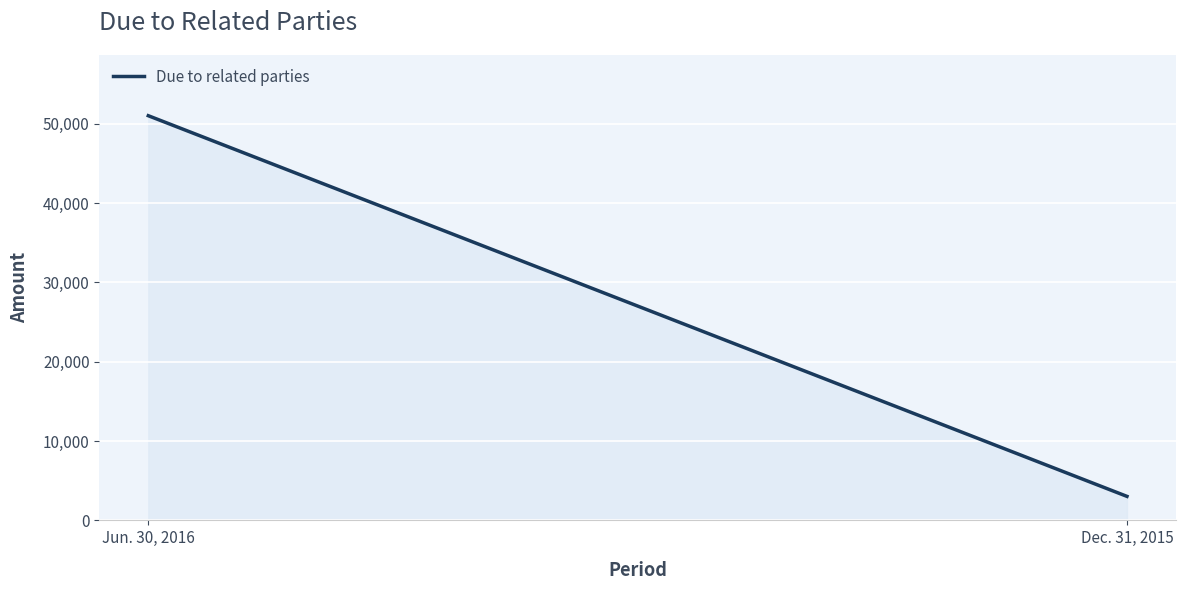

What is the average value?

27022